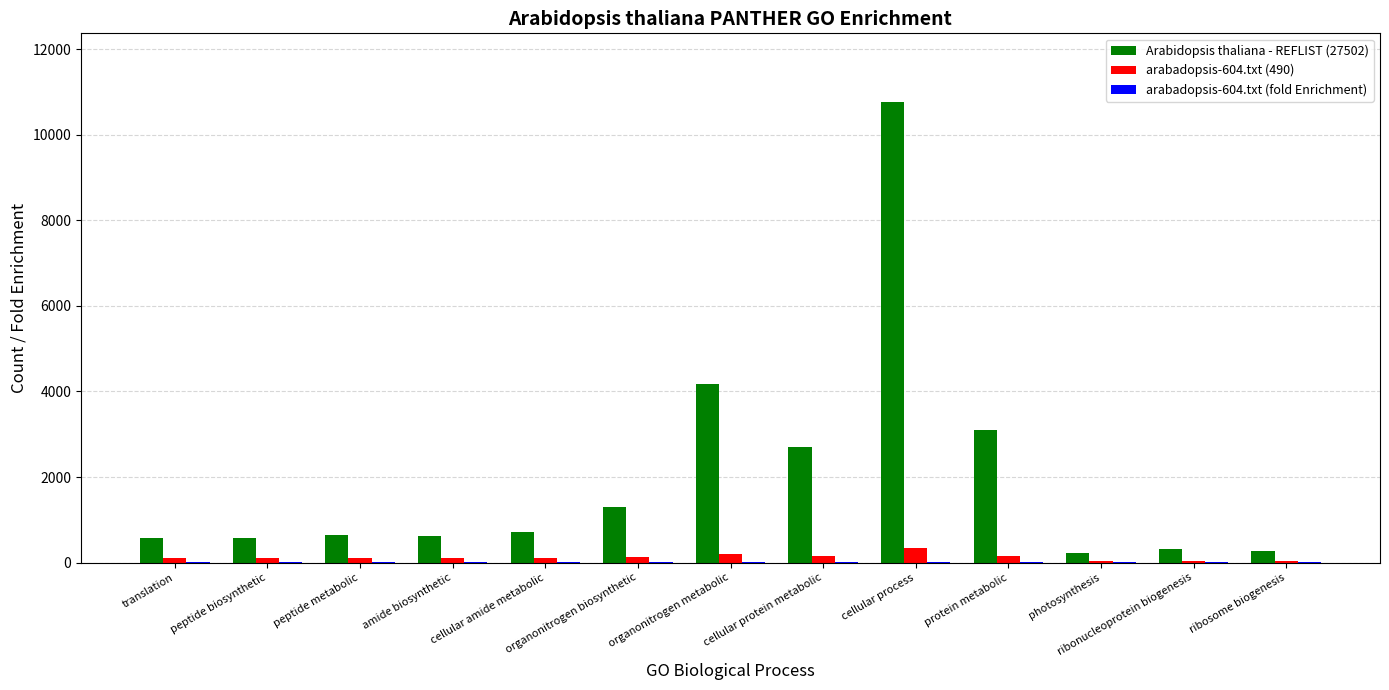

What is the total value across all series at organonitrogen metabolic?

4371.7